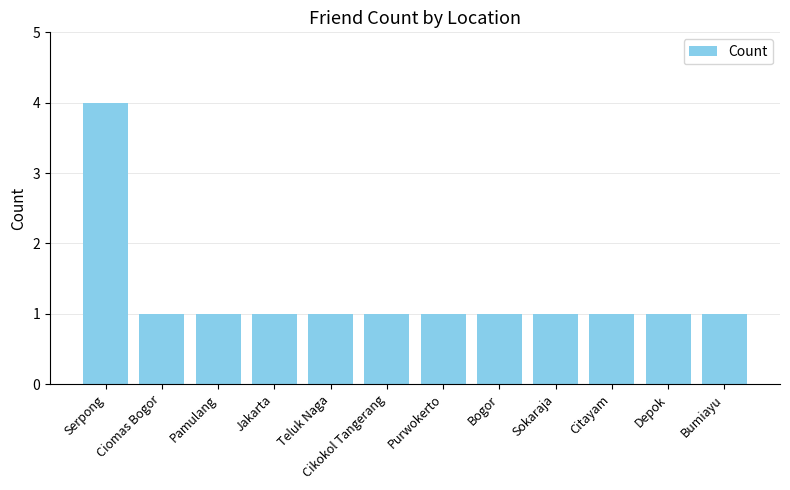

At which category does the chart reach its peak across all series?

Serpong